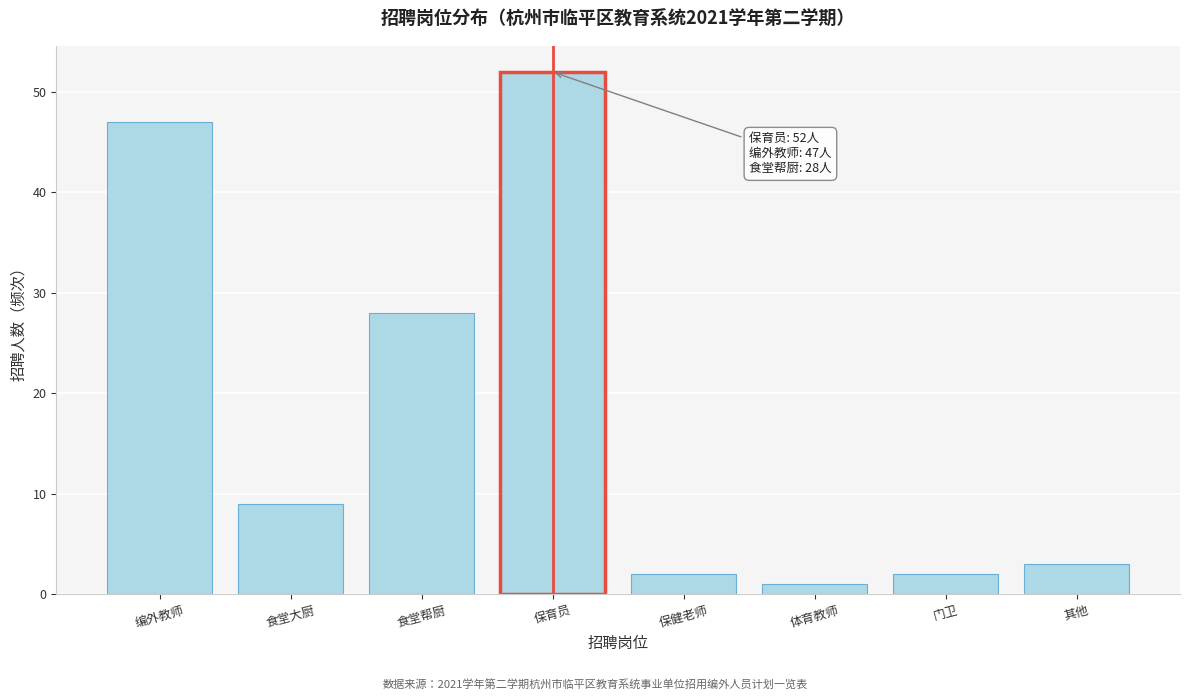

Reading left to right, list all the values displayed in this chart.

47	9	28	52	2	1	2	3